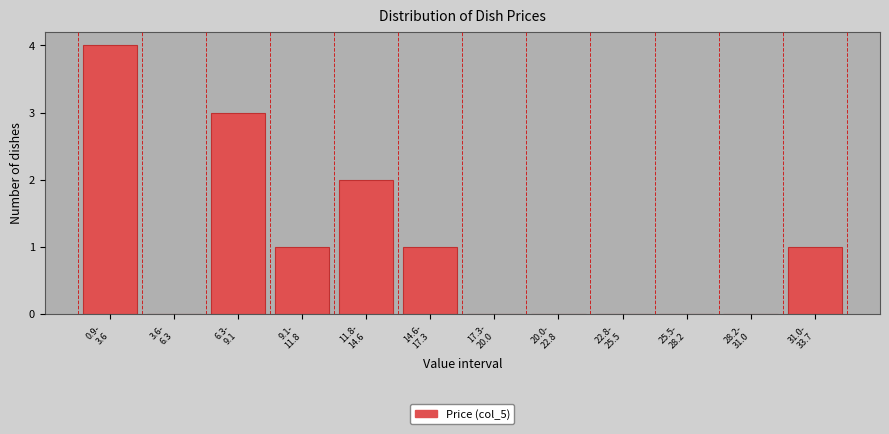

What is the maximum value shown in the chart?

4